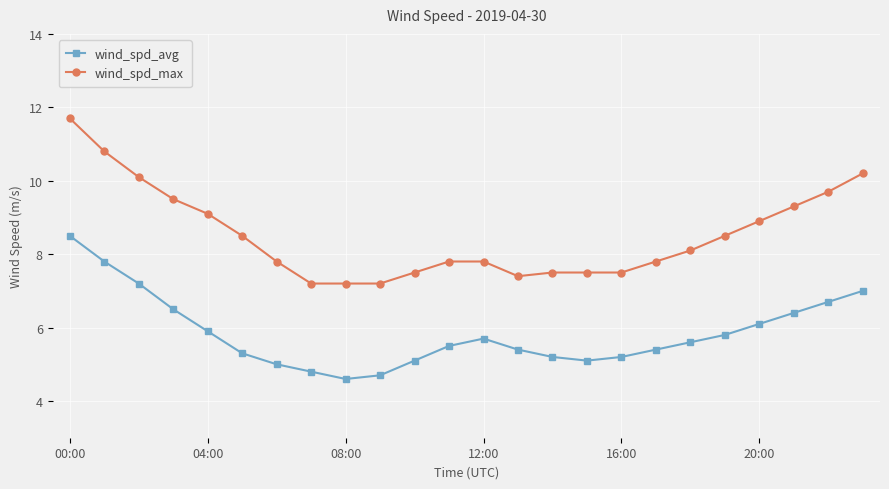

What is the highest value of the wind_spd_max series?

11.7